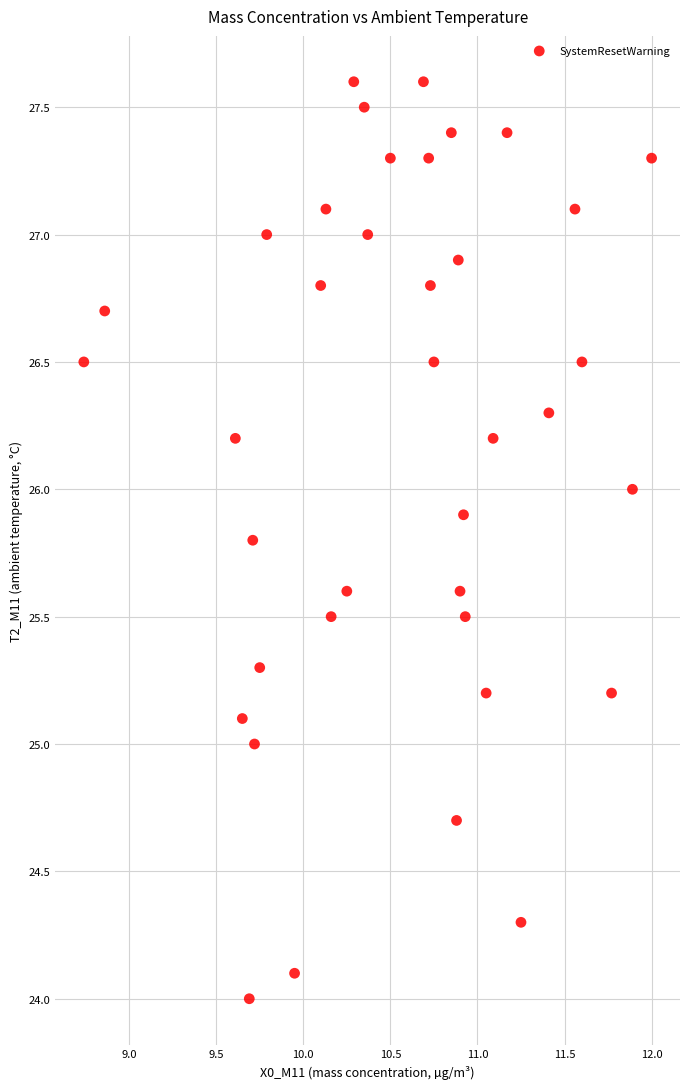

What is the range of X values (max minus min)?

3.3